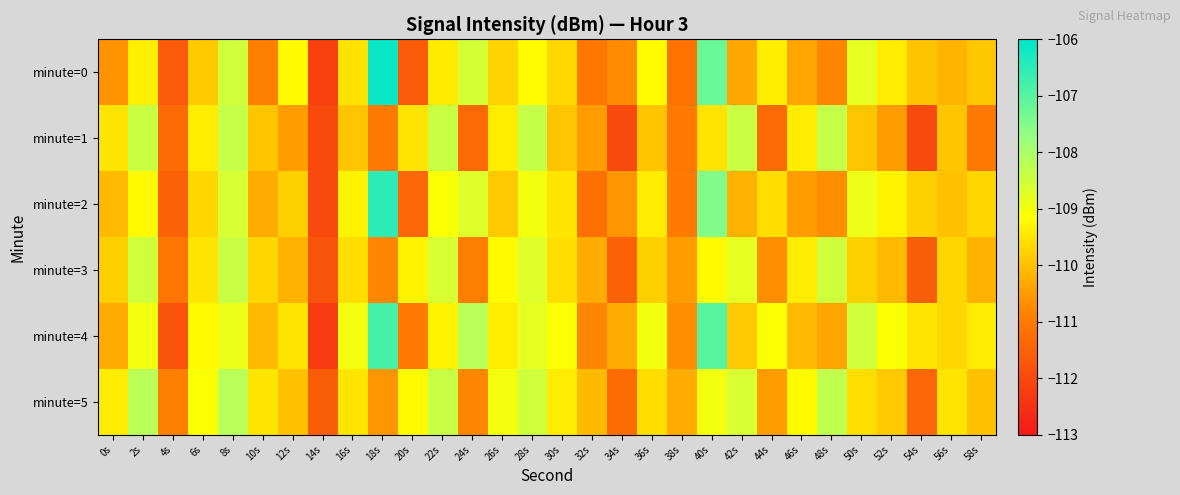

Between 0s and 44s, which series saw the biggest shift?

minute=1